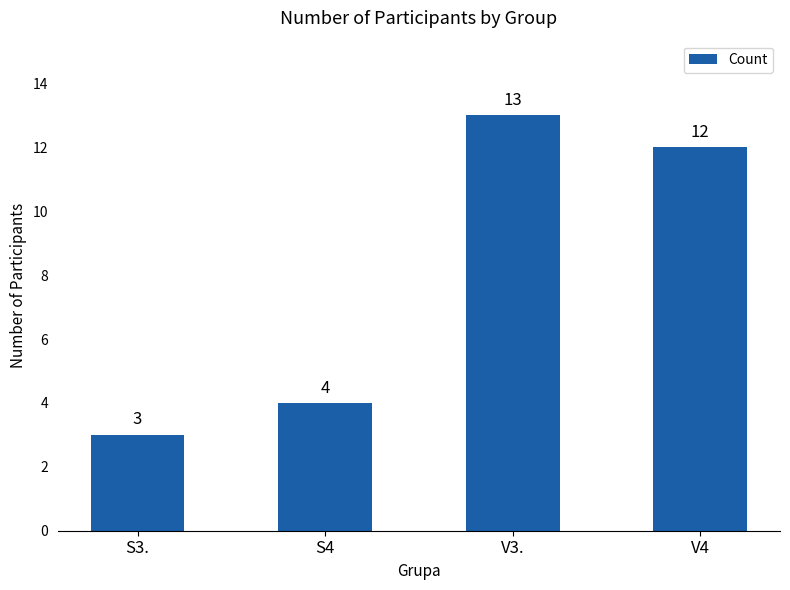

List the labels in order of value, largest first.

V3., V4, S4, S3.